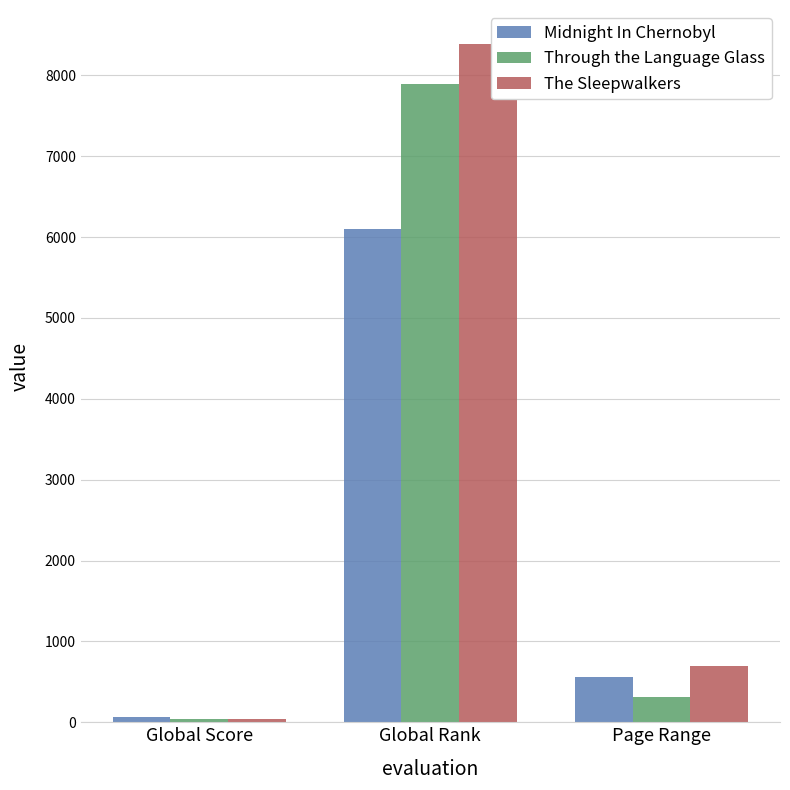

List the labels in order of The Sleepwalkers value, smallest first.

Global Score, Page Range, Global Rank